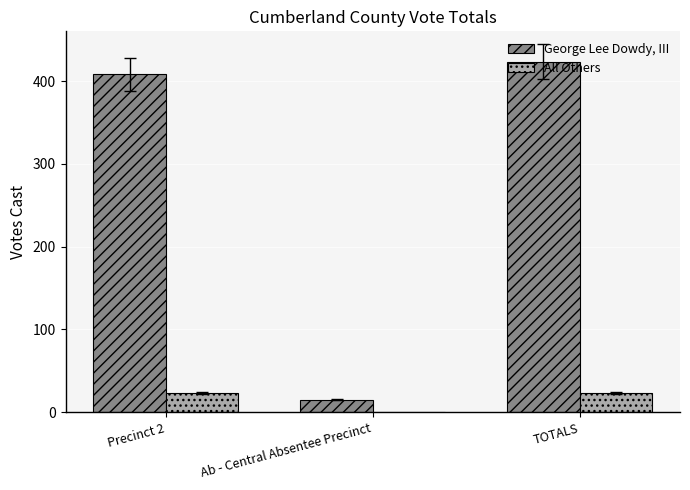

Is it true that George Lee Dowdy, III equals 15 at Ab - Central Absentee Precinct?

True